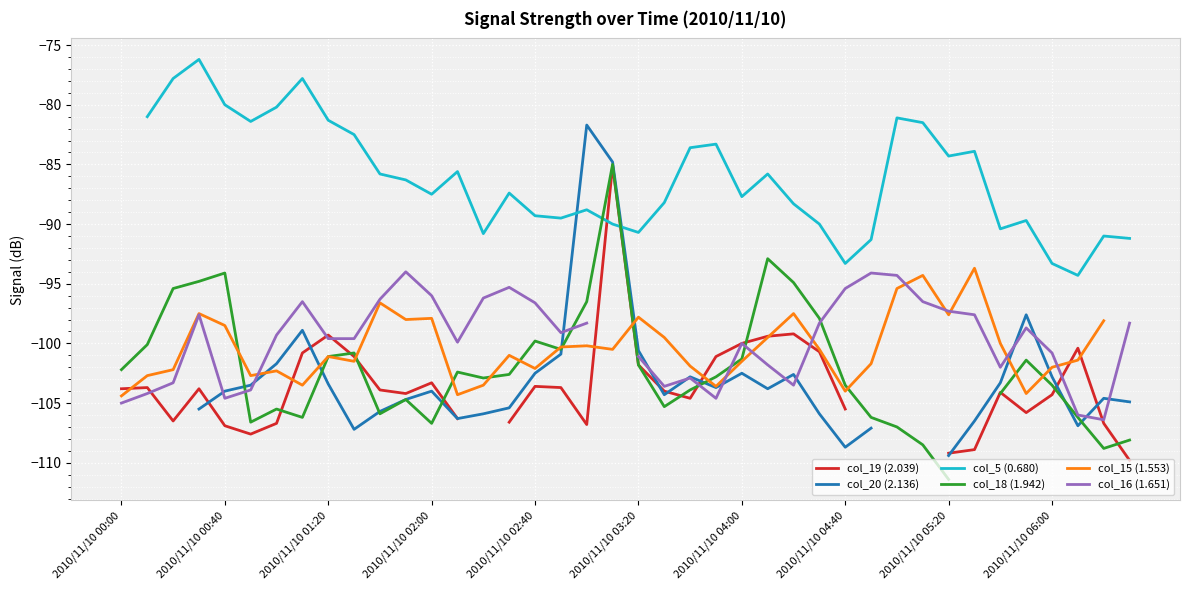

What is the maximum value for col_15 (1.553)?

-93.7